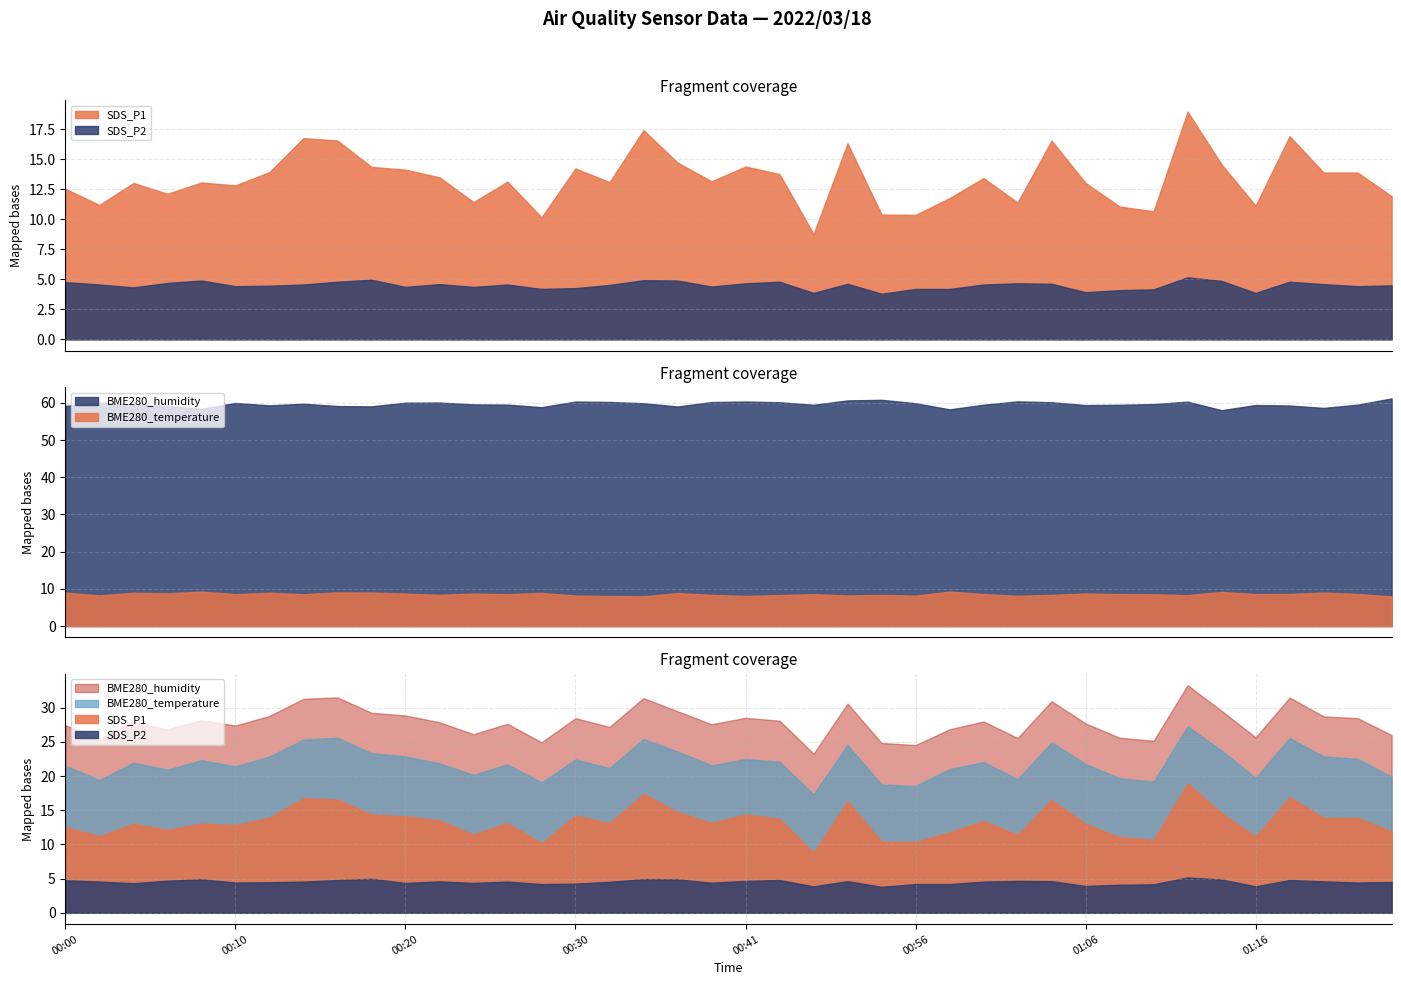

Which series has the largest range (max minus min)?

SDS_P1